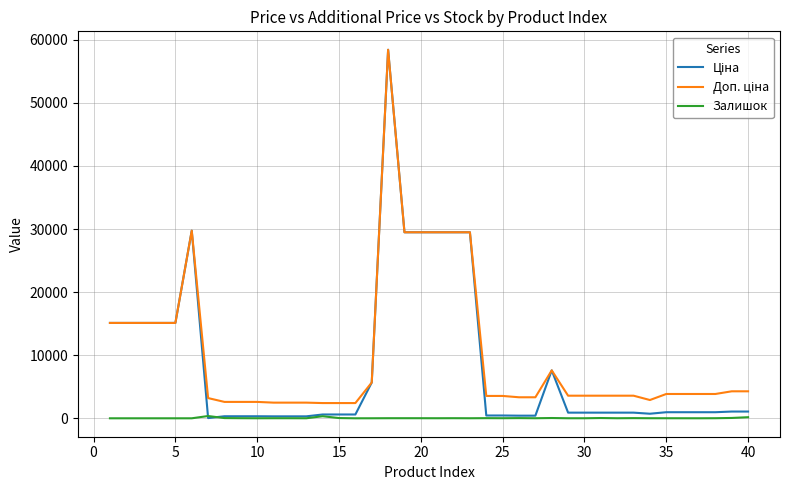

Reading left to right, extract all data points from this chart.

Ціна: 15120.0	15120.0	15120.0	15120.0	15120.0	29747.2	32.0	324.8	324.8	324.8	310.3	310.3	310.3	603.7	603.7	603.7	5673.8	58426.5	29491.5	29491.5	29491.5	29491.5	29491.5	443.1	443.1	416.6	416.6	7596.5	895.9	895.9	895.9	895.9	895.9	724.5	963.5	963.5	963.5	963.5	1069.8	1069.8
Доп. ціна: 15120.0	15120.0	15120.0	15120.0	15120.0	29747.2	3205.0	2598.3	2598.3	2598.3	2482.4	2482.4	2482.4	2414.8	2414.8	2414.8	5673.8	58426.5	29491.5	29491.5	29491.5	29491.5	29491.5	3545.0	3545.0	3332.5	3332.5	7596.5	3583.6	3583.6	3583.6	3583.6	3583.6	2897.8	3854.0	3854.0	3854.0	3854.0	4279.1	4279.1
Залишок: 0.0	0.0	0.0	0.0	0.0	0.0	360.0	34.0	15.0	4.0	11.0	10.0	4.0	328.0	38.0	0.0	4.0	14.0	14.0	13.0	9.0	16.0	7.0	22.0	13.0	30.0	10.0	44.0	7.0	7.0	43.0	9.0	27.0	11.0	9.0	6.0	4.0	13.0	54.0	172.0